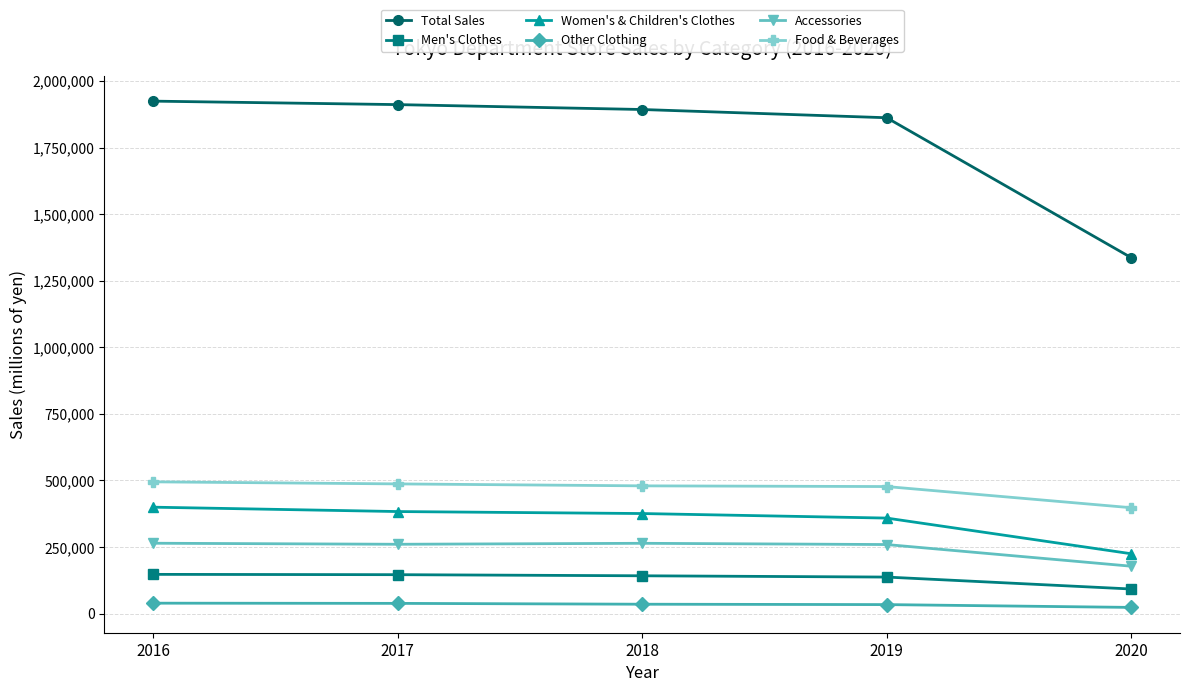

The Accessories series shows 109580 at 2020. True or false?

False